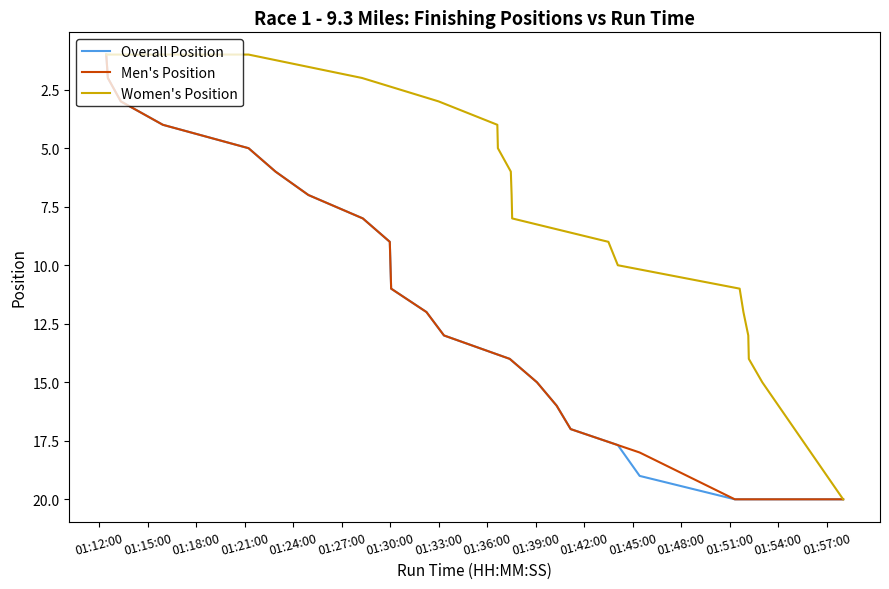

What is the minimum value for Women's Position?

1.0